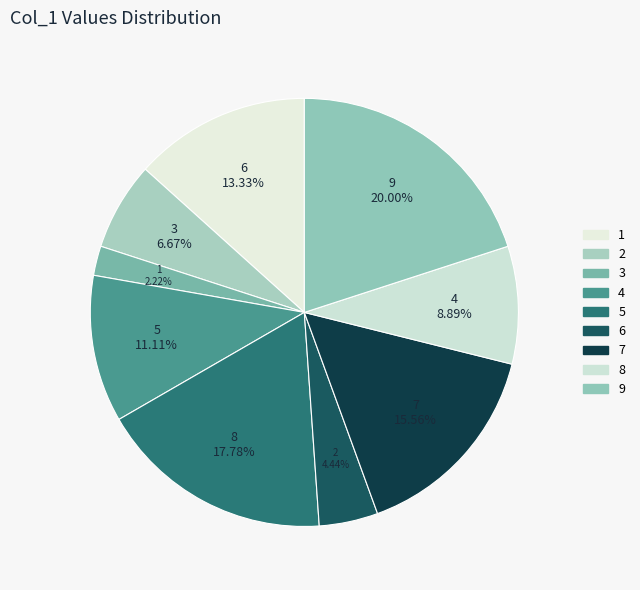

To the nearest percent, what is the combined percentage of 1 and 6?

18%